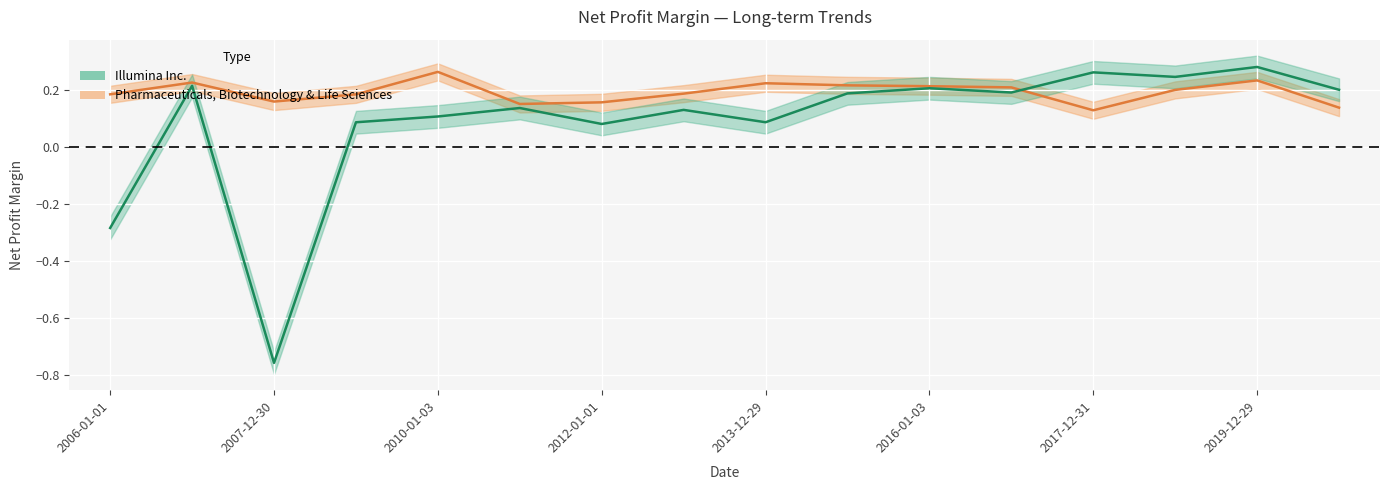

At 2017-01-01, list the series in order from largest to smallest.

Pharmaceuticals, Biotechnology & Life Sciences, Illumina Inc.